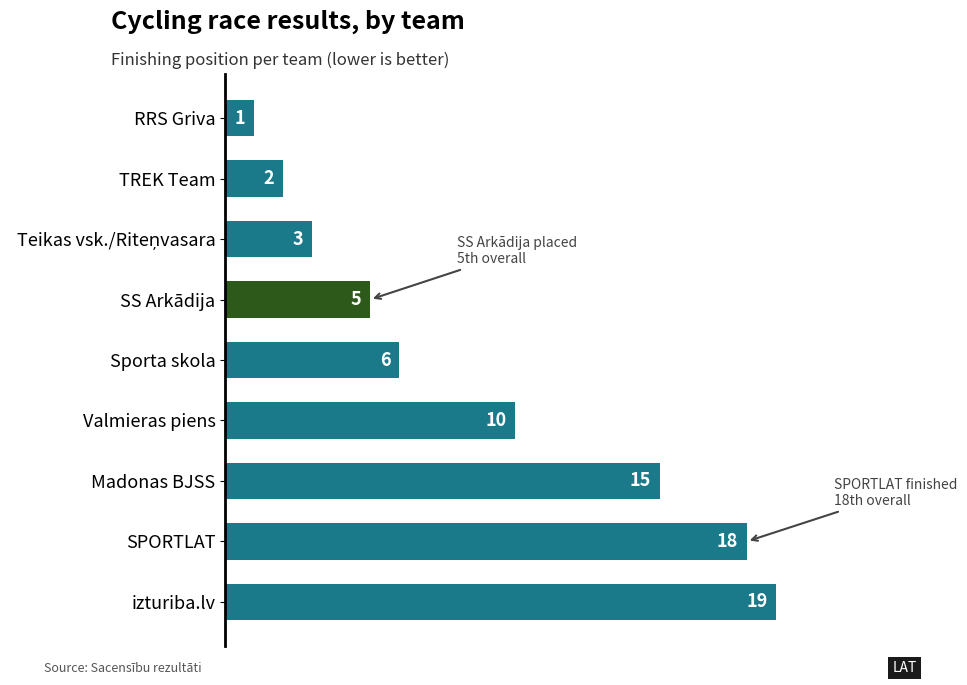

Approximately how many times larger is the value at SS Arkādija compared to RRS Griva?

5.0